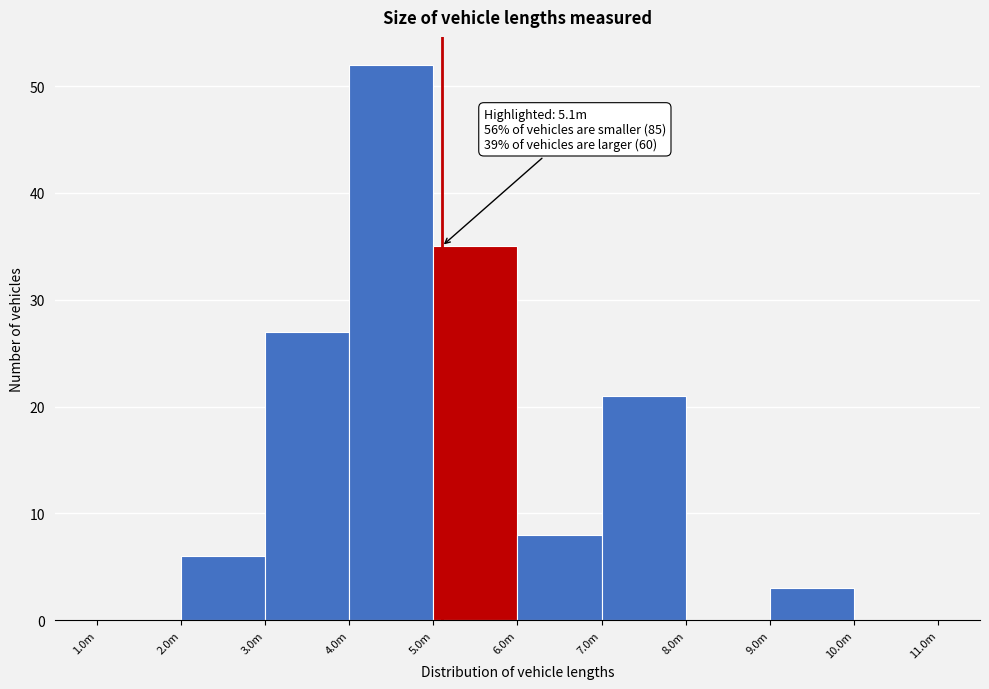

Reading left to right, extract all data points from this chart.

1.0m=0	2.0m=6	3.0m=27	4.0m=52	5.0m=35	6.0m=8	7.0m=21	8.0m=0	9.0m=3	10.0m=0